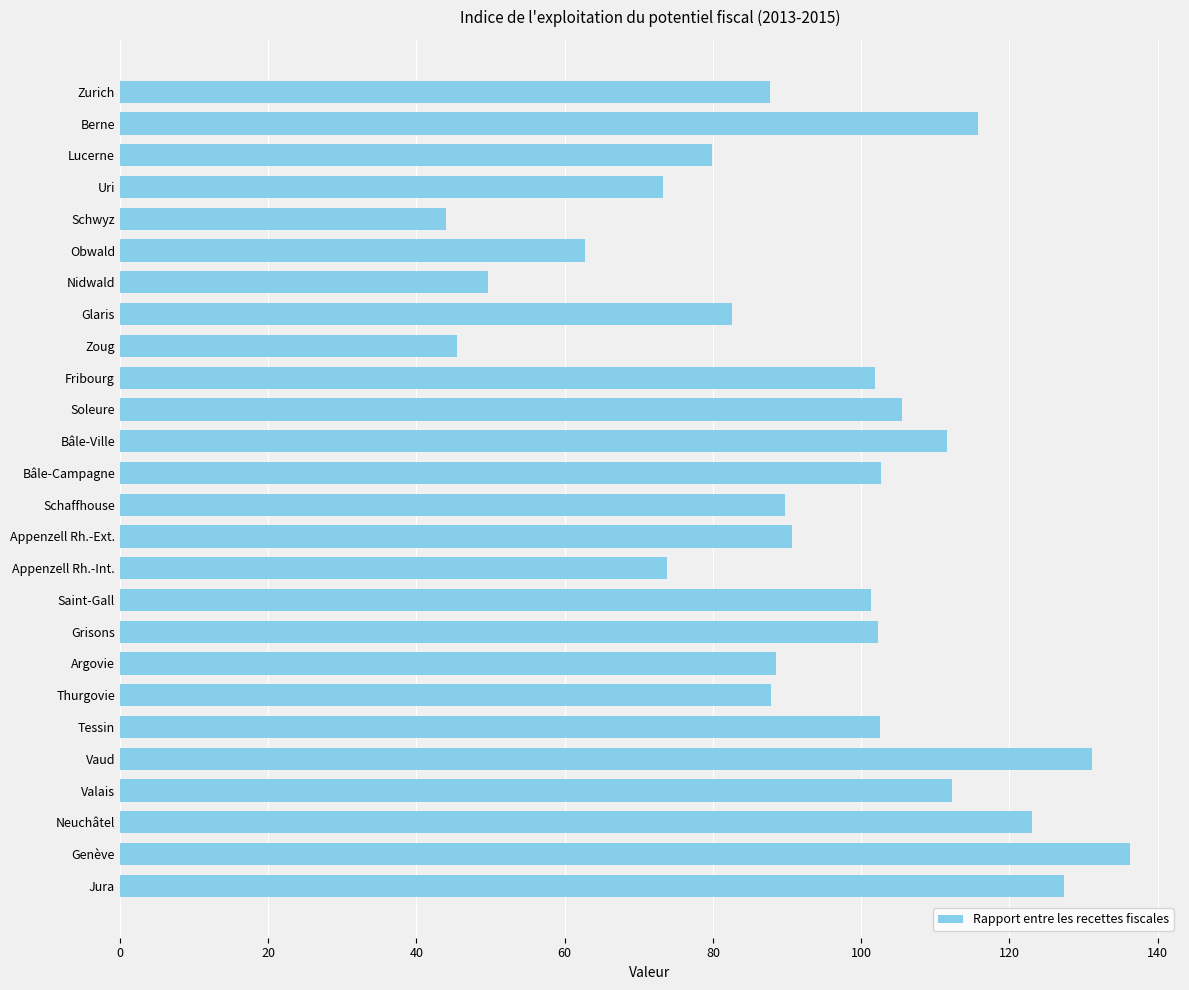

Which has a higher value, Grisons or Uri?

Grisons